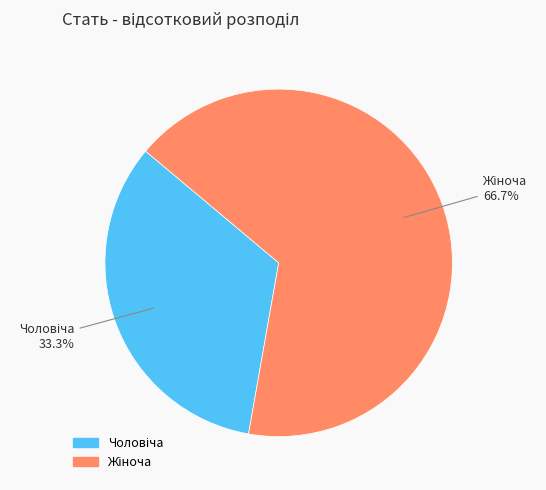

Does any single category account for the majority?

Yes